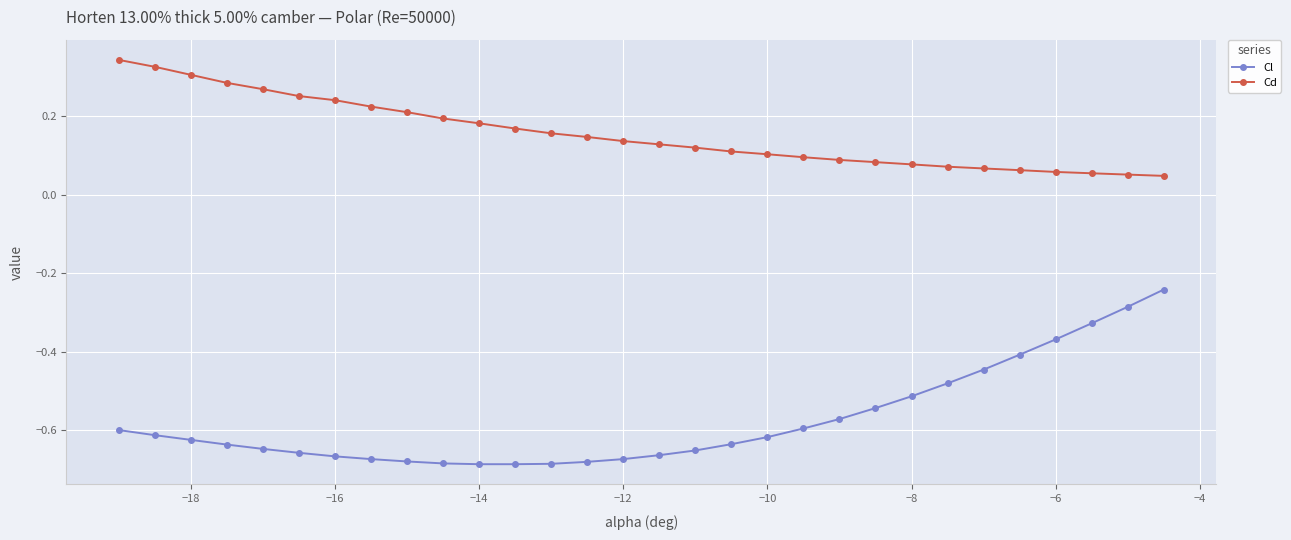

Which series has the widest spread of values?

Cl